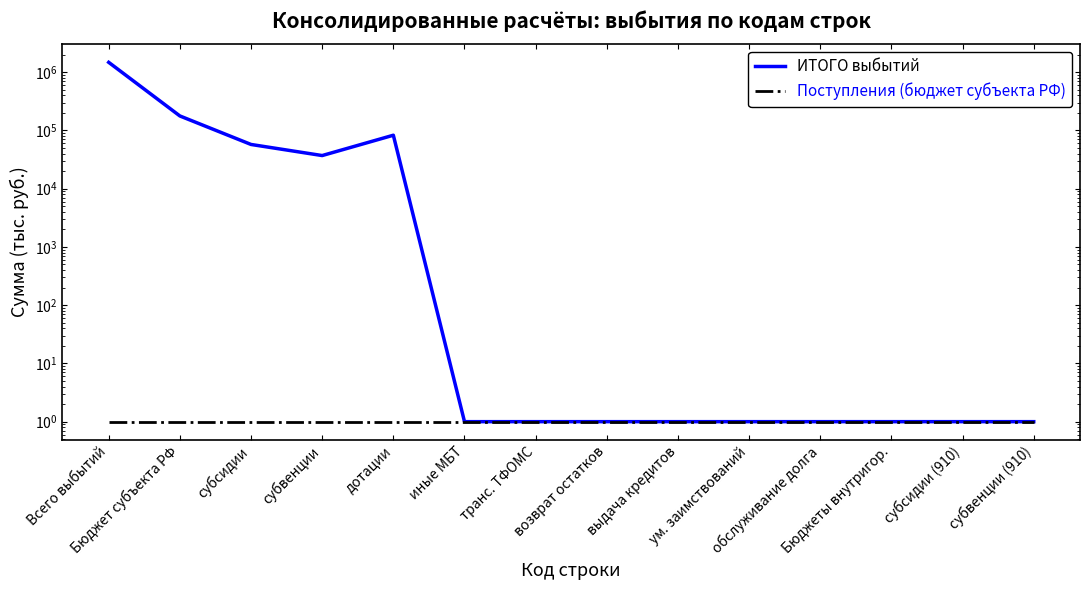

Reading left to right, extract all data points from this chart.

ИТОГО выбытий: 1468617.1	176513.7	57209.3	36904.4	82400.0	1.0	1.0	1.0	1.0	1.0	1.0	1.0	1.0	1.0
Поступления (бюджет субъекта РФ): 1.0	1.0	1.0	1.0	1.0	1.0	1.0	1.0	1.0	1.0	1.0	1.0	1.0	1.0